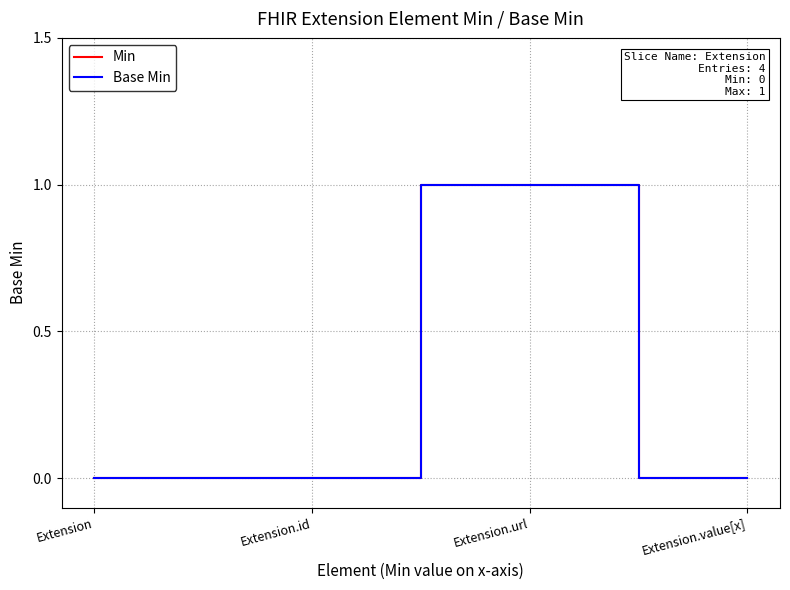

True or false: Min and Base Min intersect in this chart.

False